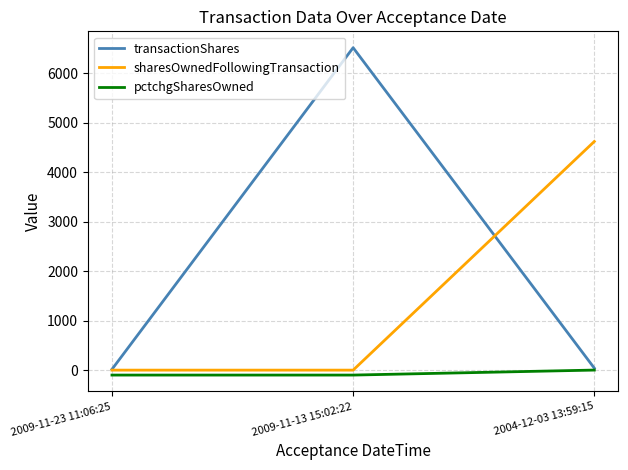

List the series in order of their overall mean, highest first.

transactionShares, sharesOwnedFollowingTransaction, pctchgSharesOwned